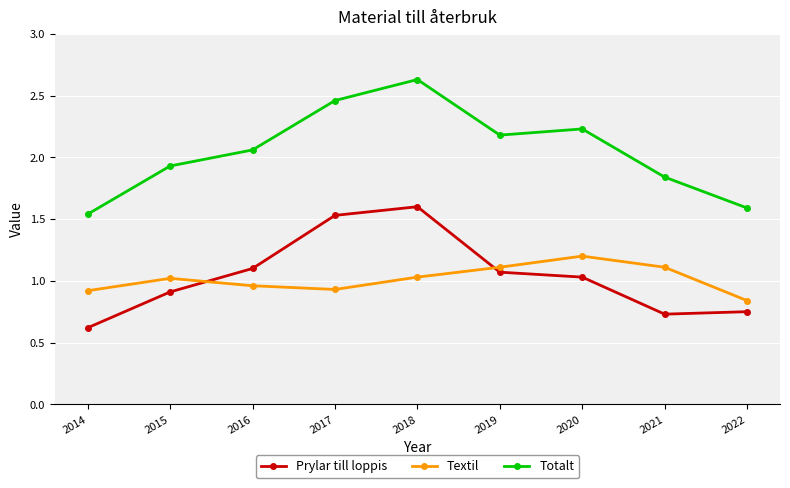

At how many categories does at least one series exceed 2?

5